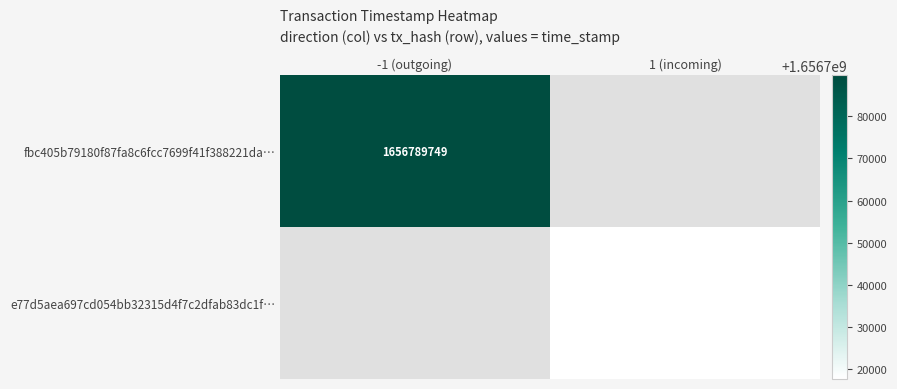

Is the value of e77d5aea697cd054bb32315d4f7c2dfab83dc1f… at 1 (incoming) greater than the value of fbc405b79180f87fa8c6fcc7699f41f388221da… at -1 (outgoing)?

No